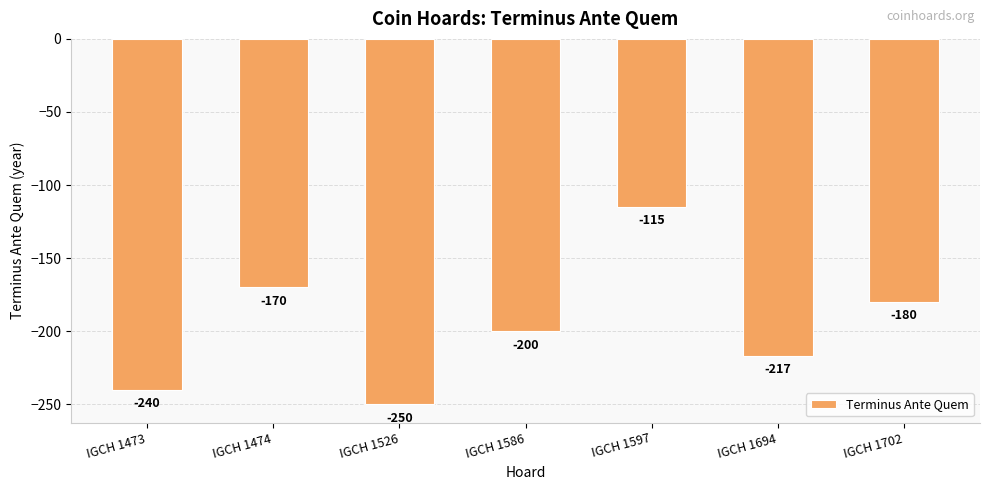

Is it true that the value at IGCH 1694 is -217?

True